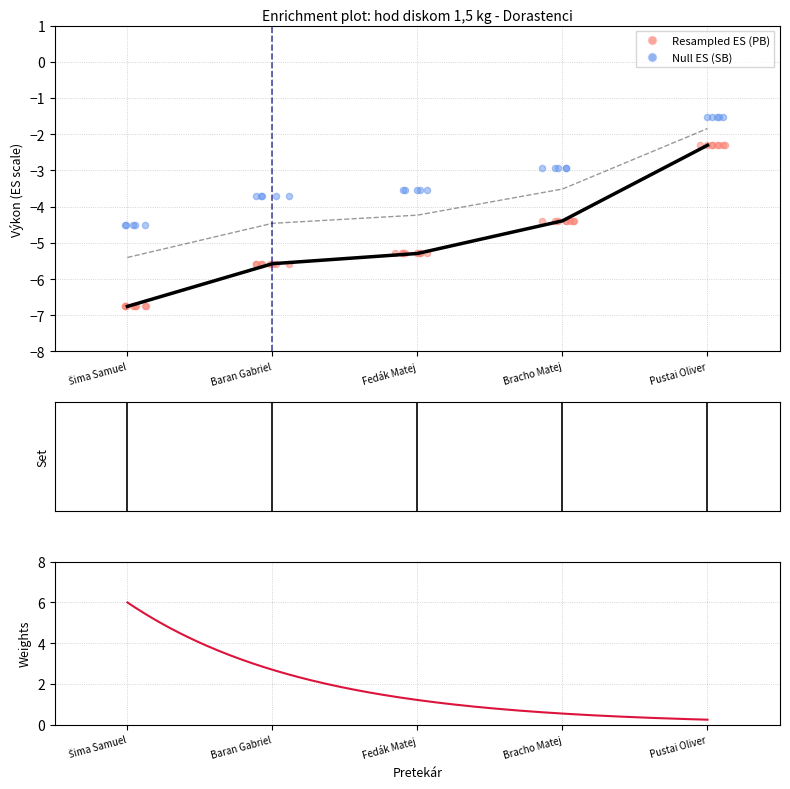

Which series has the largest total across all categories?

SB